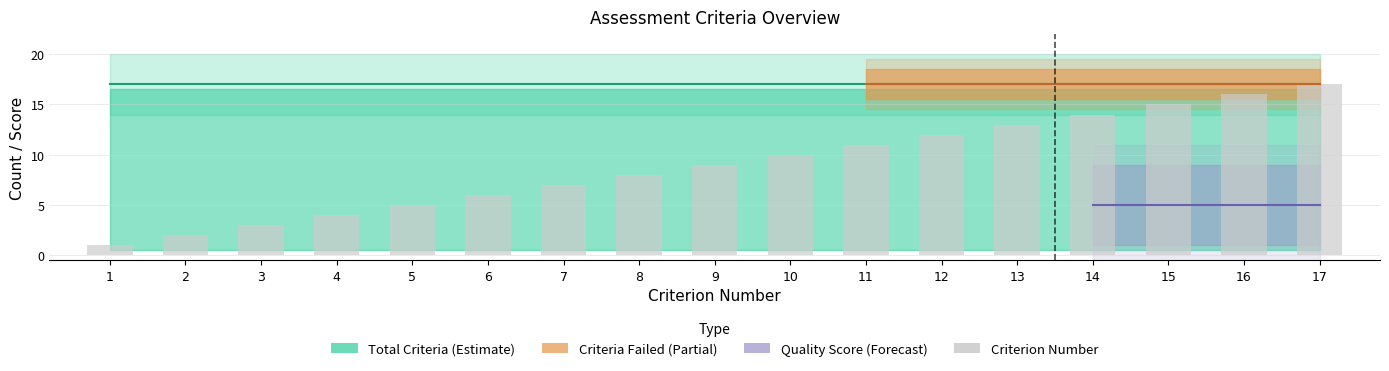

How many bars are there in total?

17